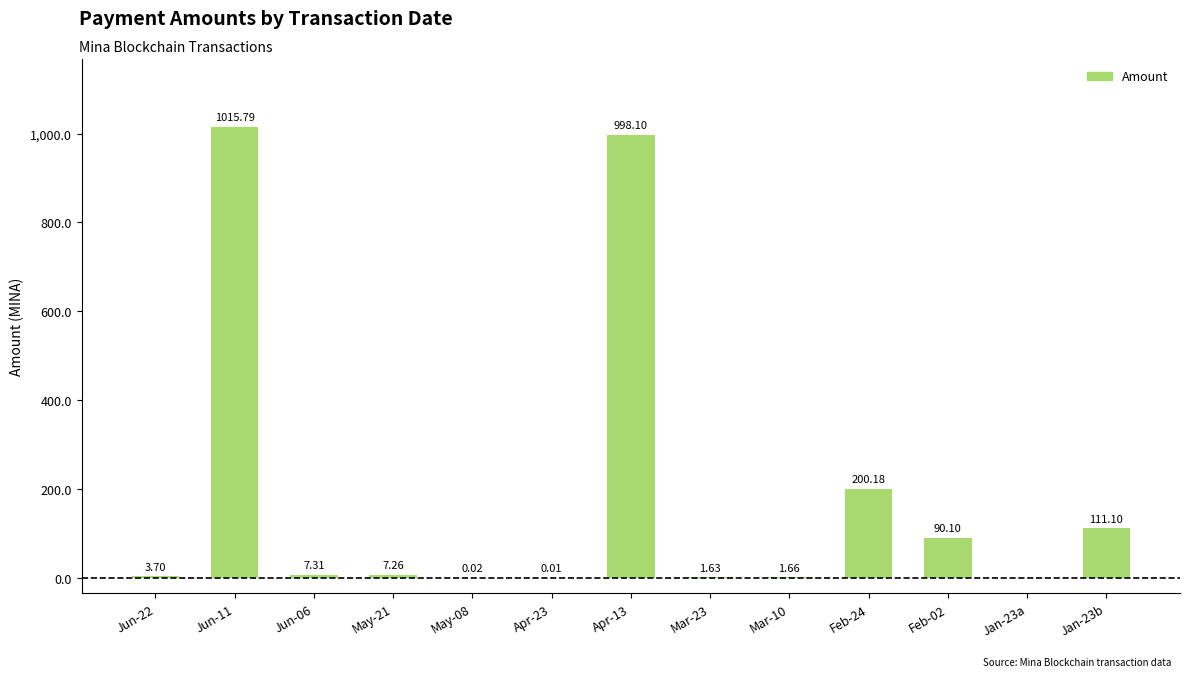

How many values are above zero?

12